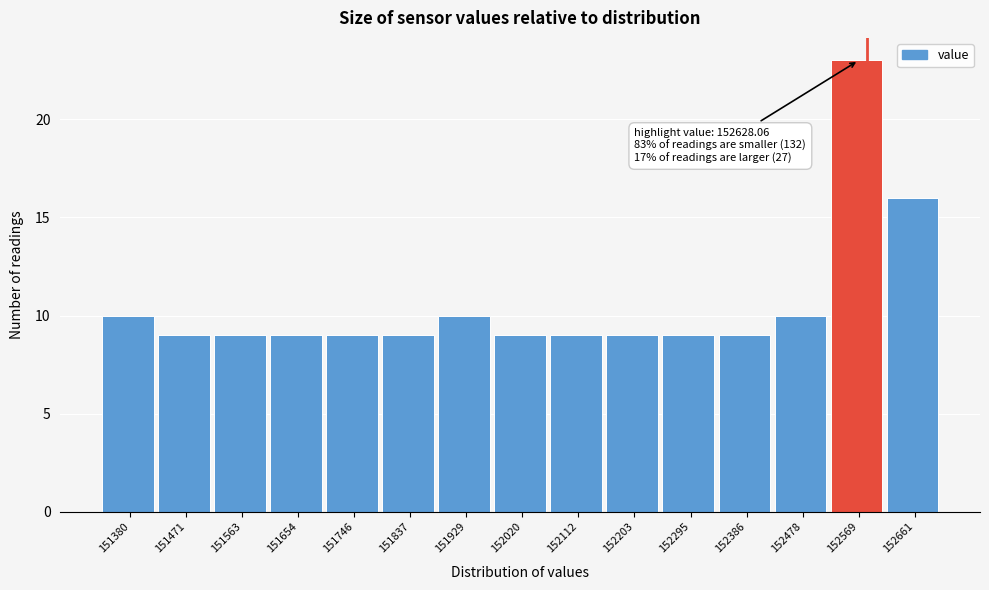

Reading right to left, what are all the values shown in this chart?

152661=16	152569=23	152478=10	152386=9	152295=9	152203=9	152112=9	152020=9	151929=10	151837=9	151746=9	151654=9	151563=9	151471=9	151380=10